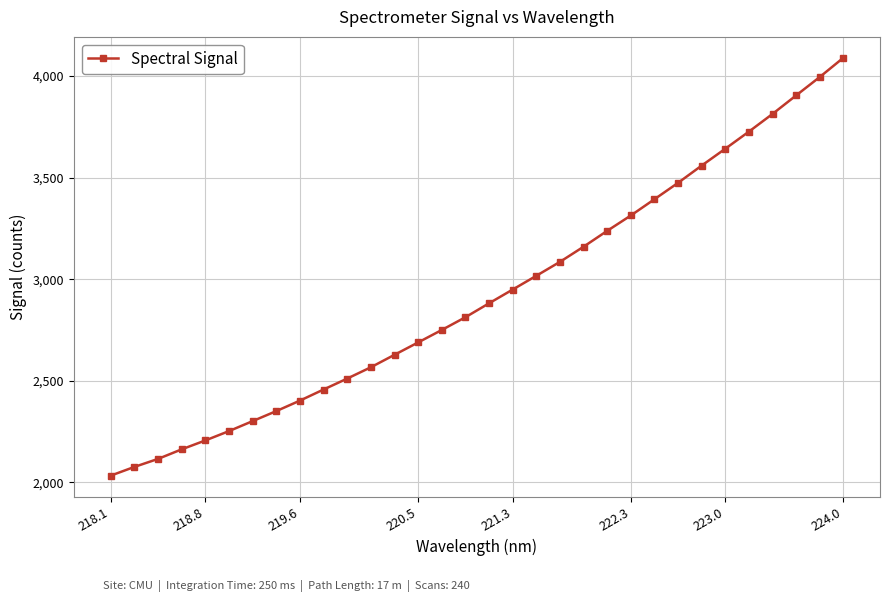

How many data points are above 2881?

16